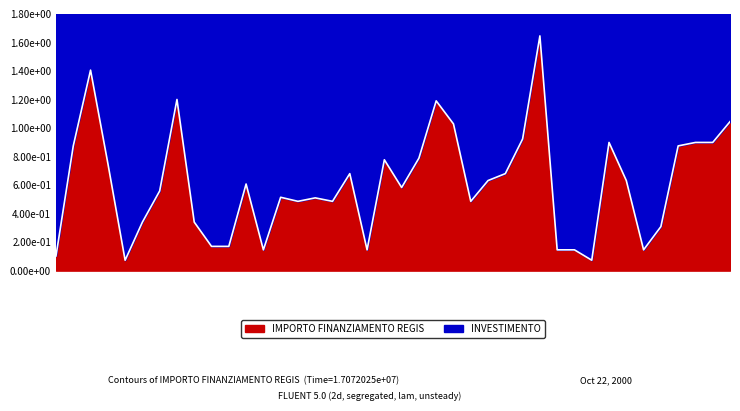

How many points are lower than both their immediate neighbors (excluding endpoints)?

9